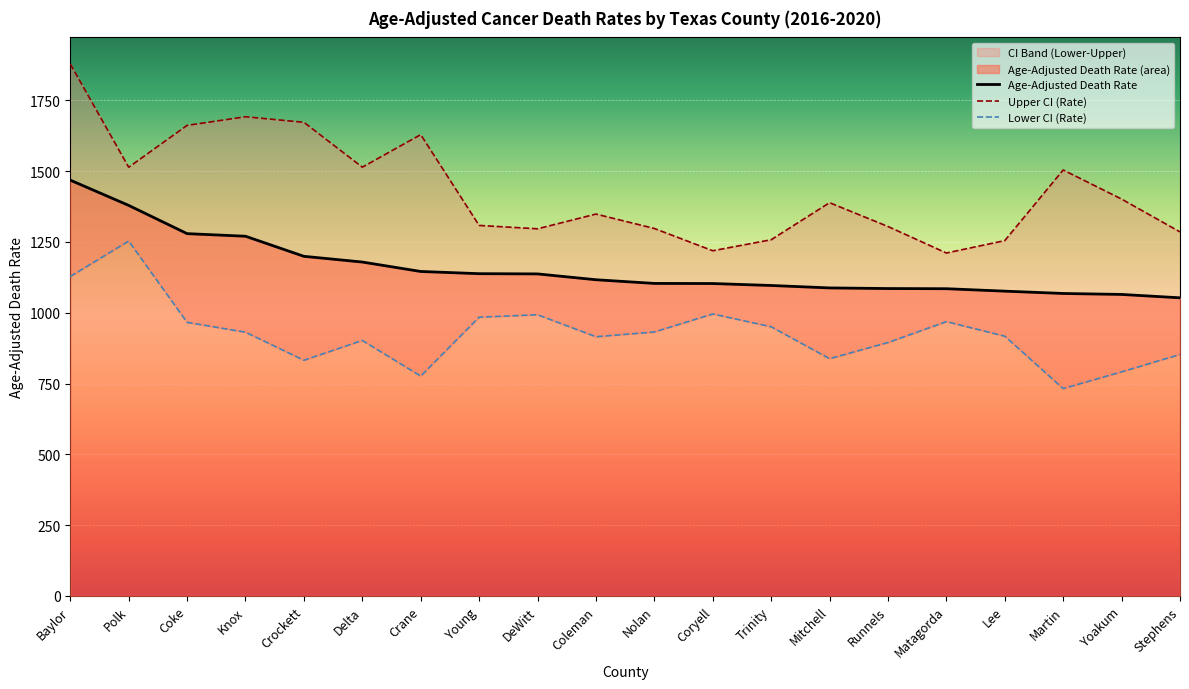

What is the label of the 4th point from the left?

Knox